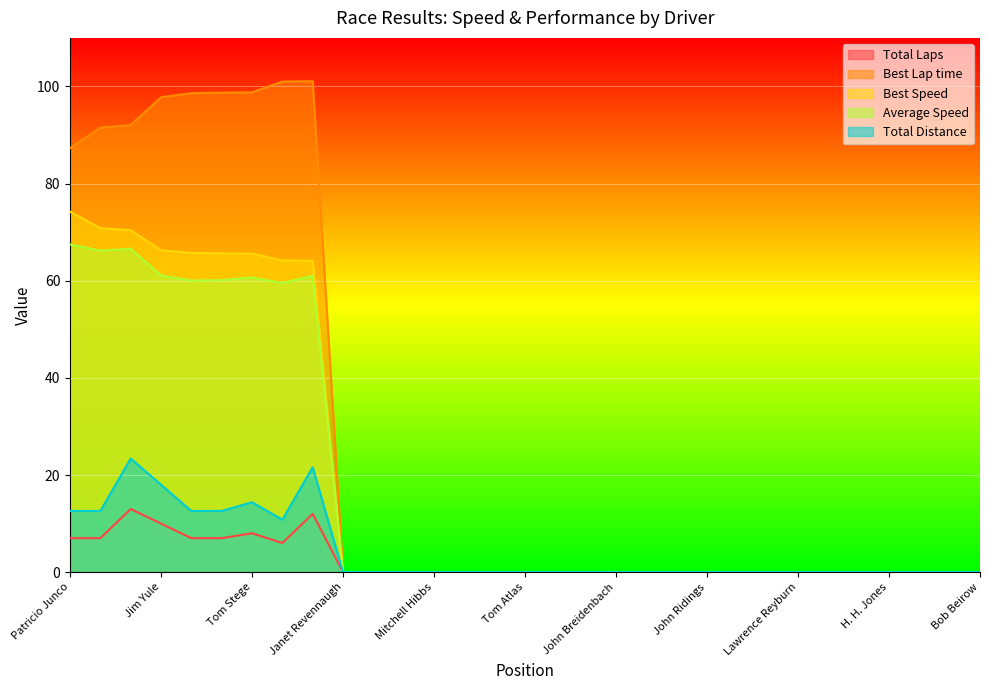

What is the maximum value shown in the chart?

101.1